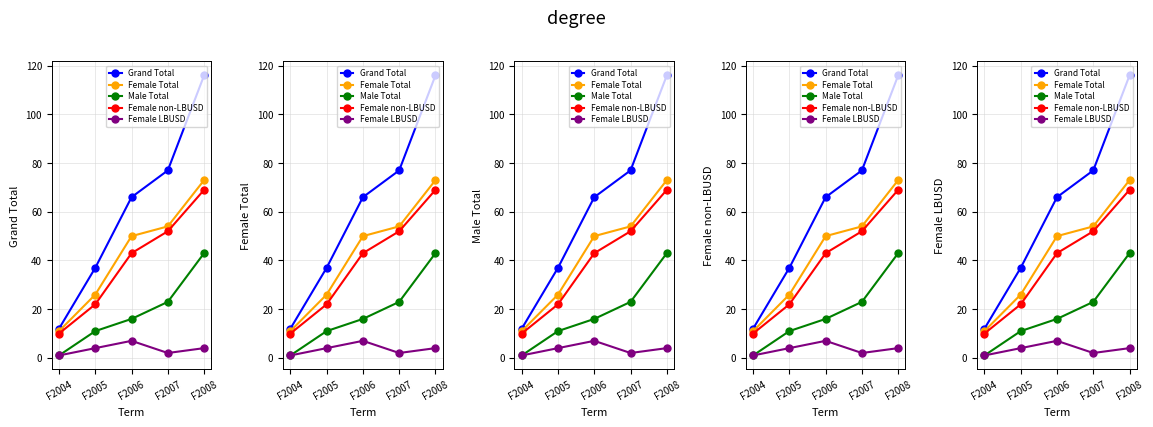

Reading left to right, transcribe all the data shown in this chart.

Grand Total: 12	37	66	77	116
Female Total: 11	26	50	54	73
Male Total: 1	11	16	23	43
Female non-LBUSD: 10	22	43	52	69
Female LBUSD: 1	4	7	2	4